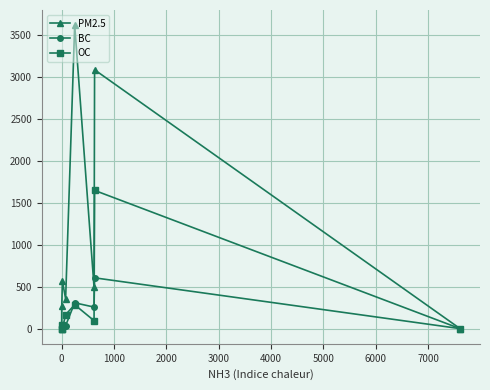

Which series has the largest total across all categories?

PM2.5